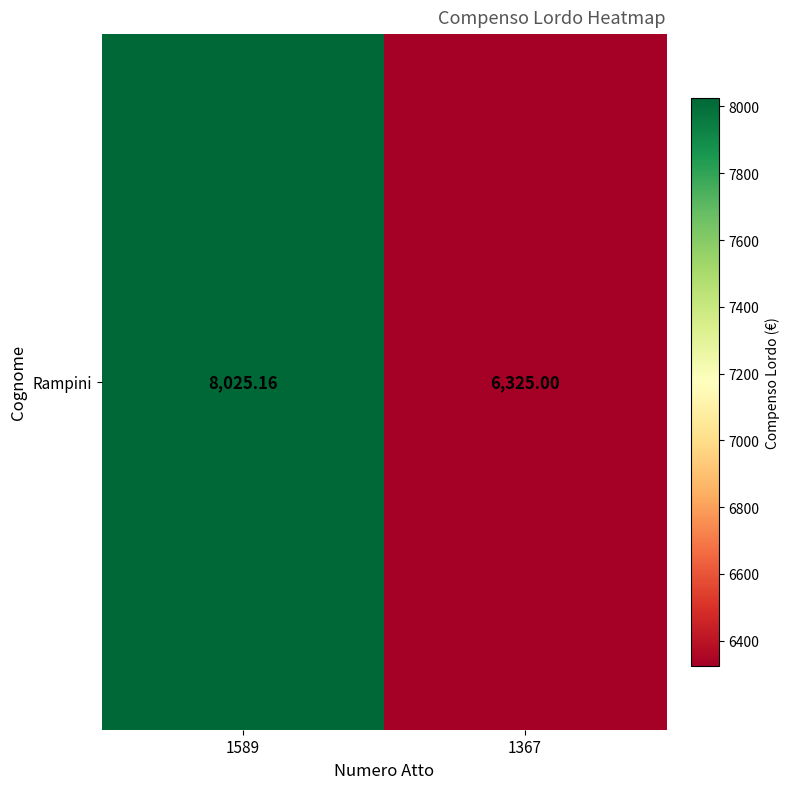

List the labels in order of value, largest first.

1589, 1367